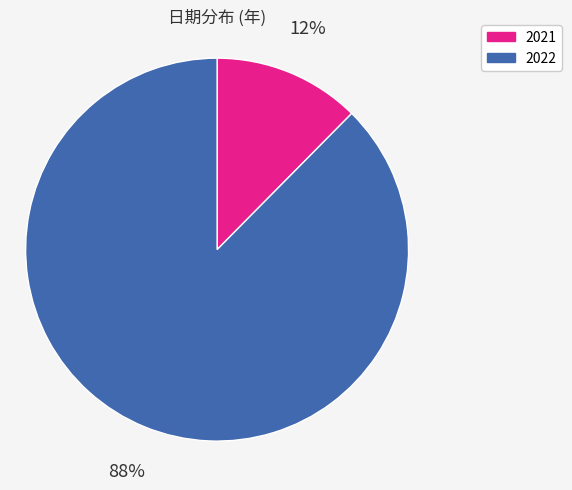

Is there a majority slice in this chart?

Yes